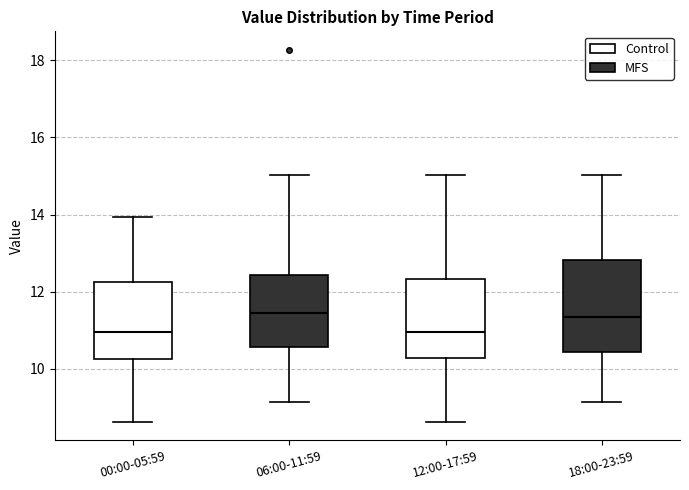

Reading left to right, read every box against the y-axis: the position of its median line, the range the box covers, and the ends of its whiskers. The values are not printed on the chart, so give them approximately, as read against the axis.

00:00-05:59: median 11.0, box 10.2 to 12.2, whiskers 8.6 to 14.0
06:00-11:59: median 11.4, box 10.6 to 12.4, whiskers 9.2 to 15.0
12:00-17:59: median 11.0, box 10.2 to 12.4, whiskers 8.6 to 15.0
18:00-23:59: median 11.4, box 10.4 to 12.8, whiskers 9.2 to 15.0